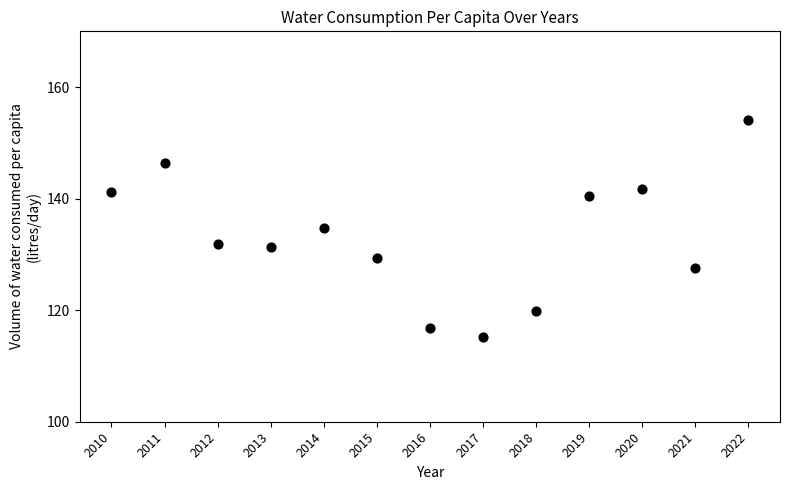

What is the range of X values (max minus min)?

12.0